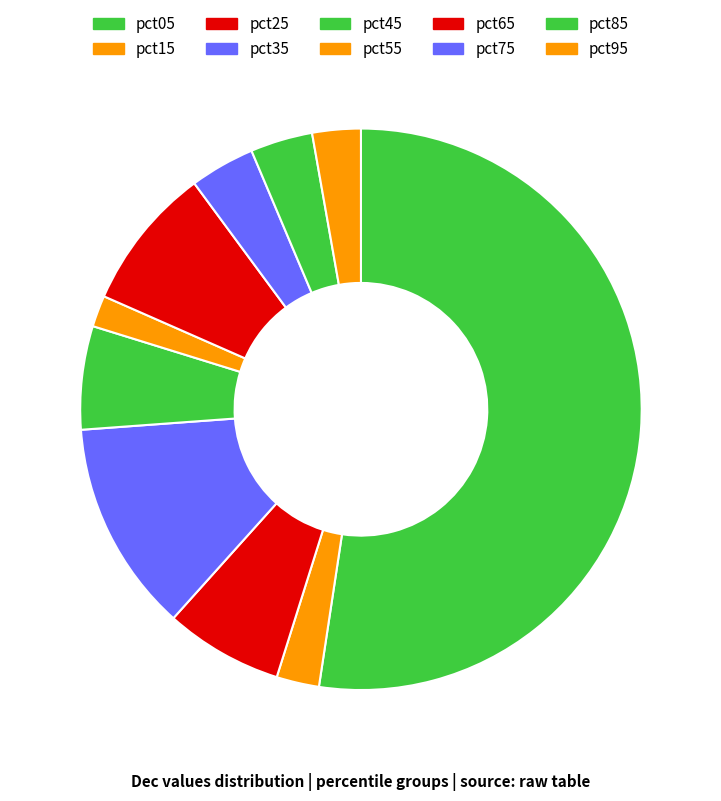

How many segments does this pie chart have?

10